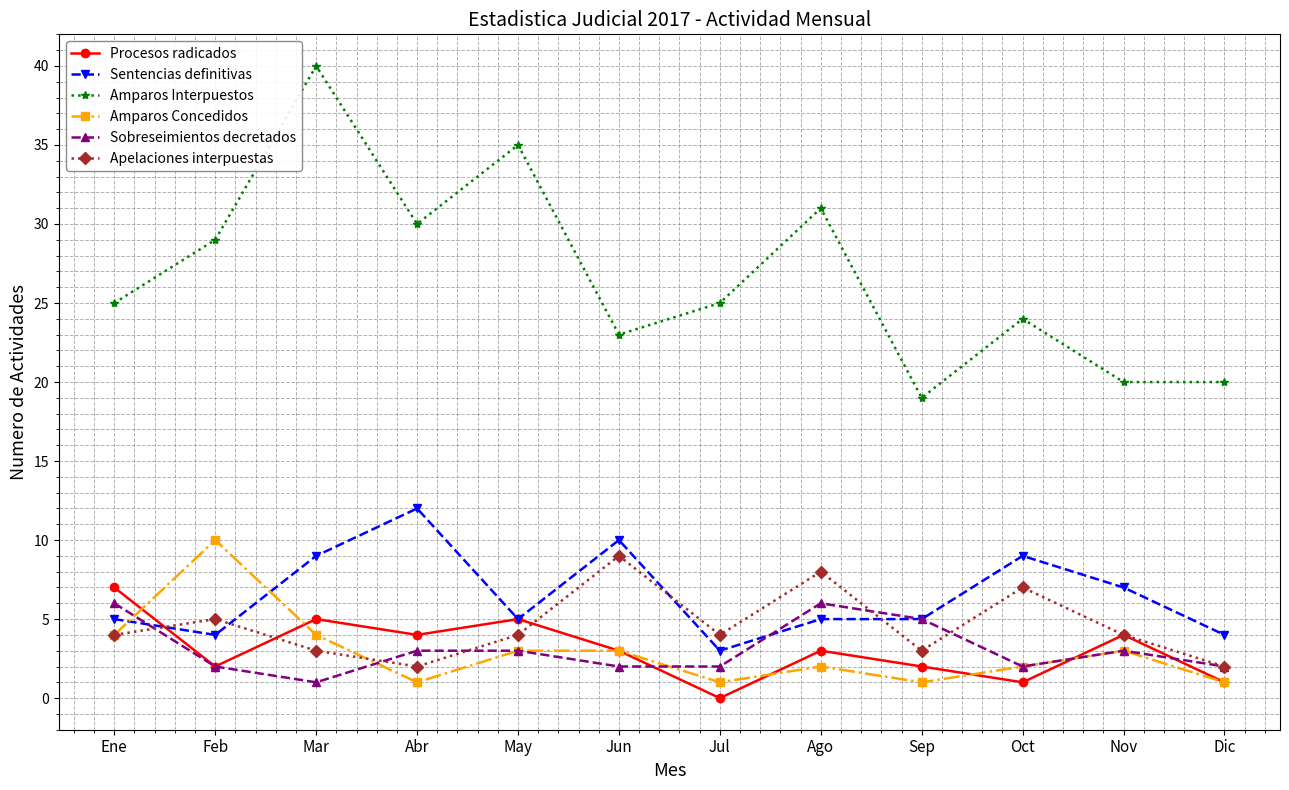

What are all the series names shown in the legend?

Procesos radicados, Sentencias definitivas, Amparos Interpuestos, Amparos Concedidos, Sobreseimientos decretados, Apelaciones interpuestas